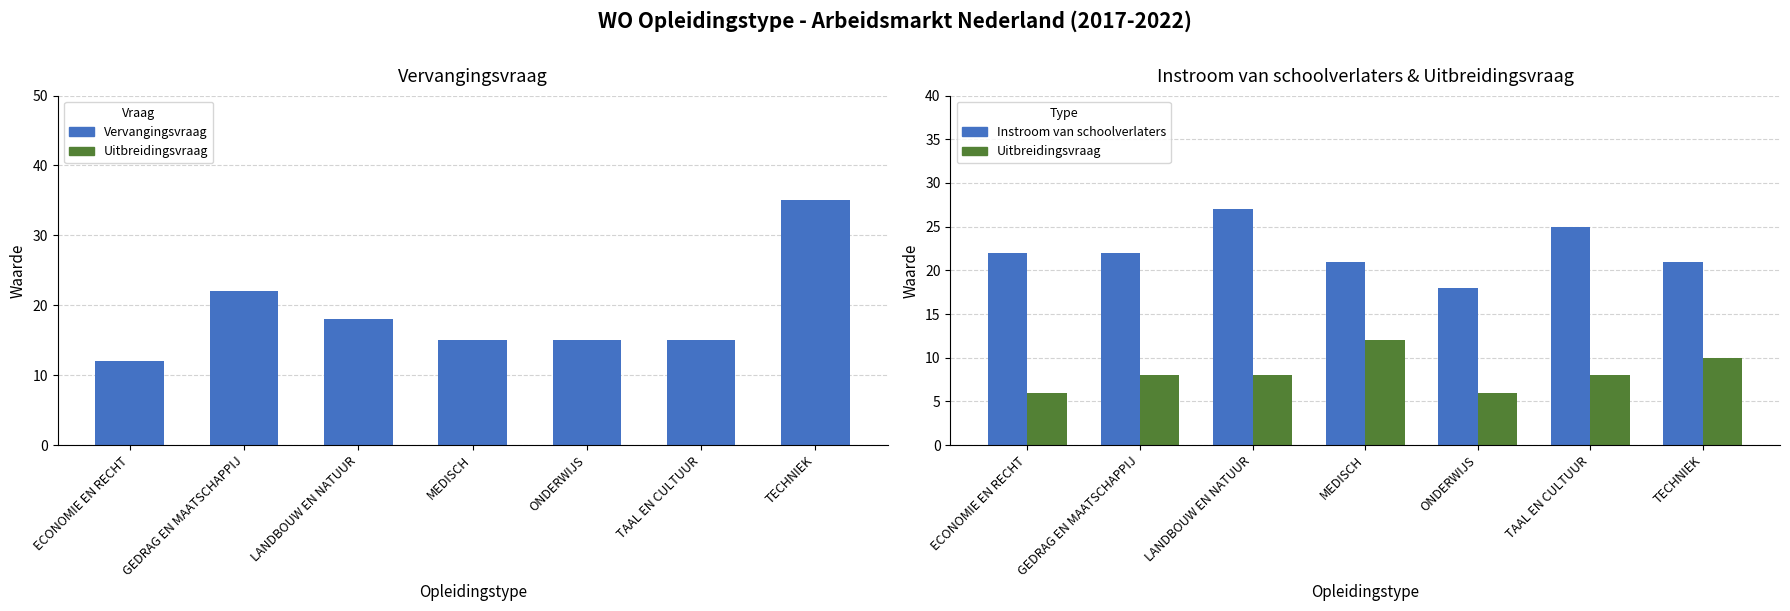

Which has a higher value, TAAL EN CULTUUR or MEDISCH?

TAAL EN CULTUUR